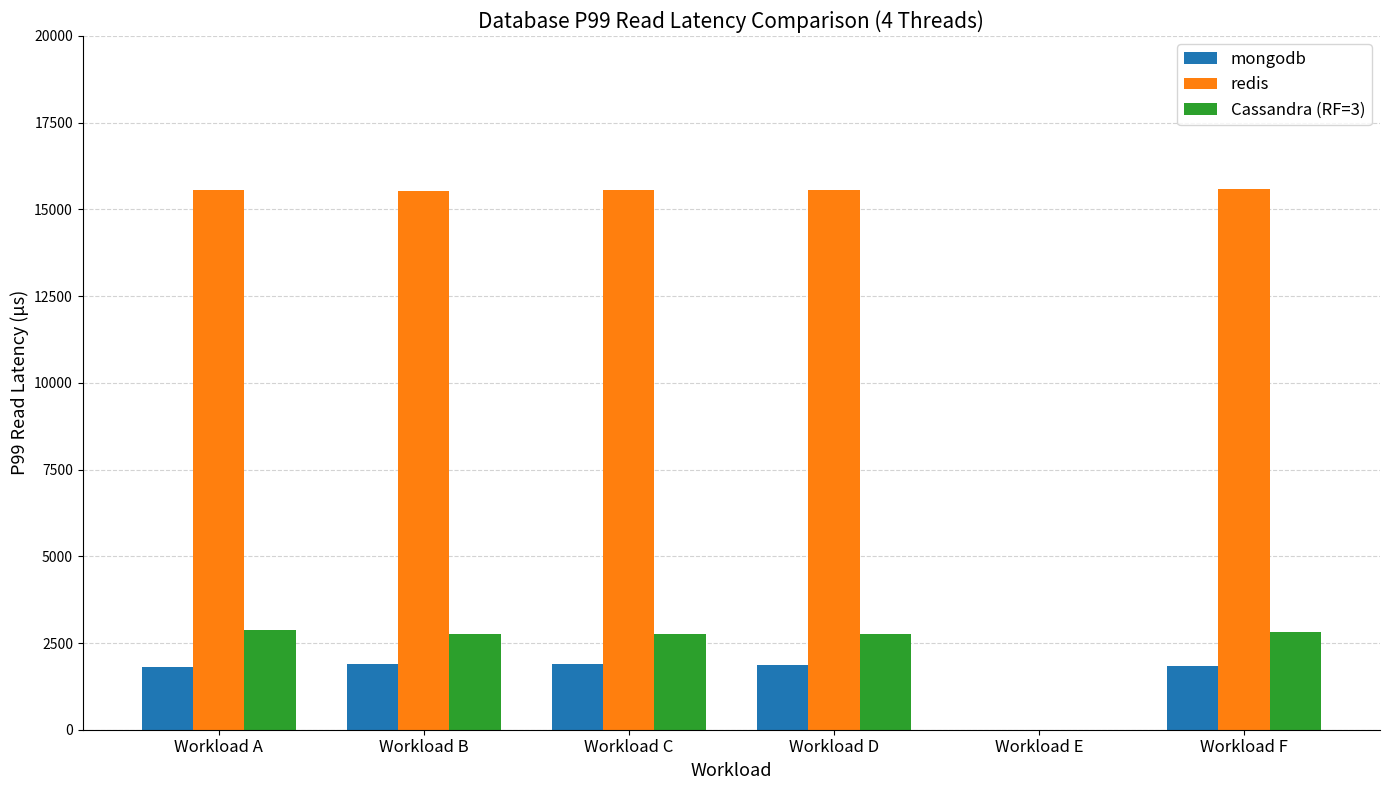

At which label does Cassandra (RF=3) first exceed 2765?

Workload A